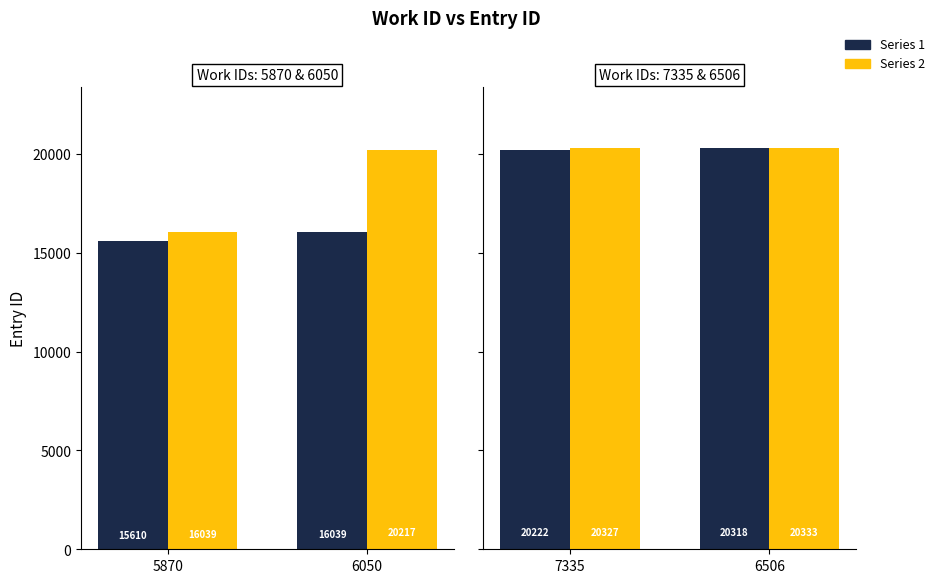

How many bars are there in each group?

2